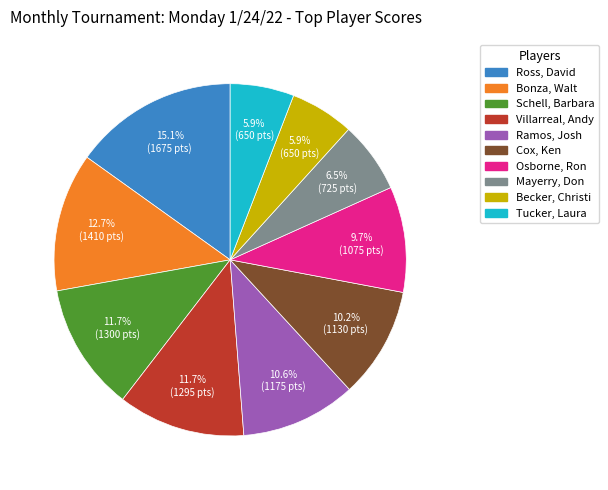

Which slice is the largest?

Ross, David